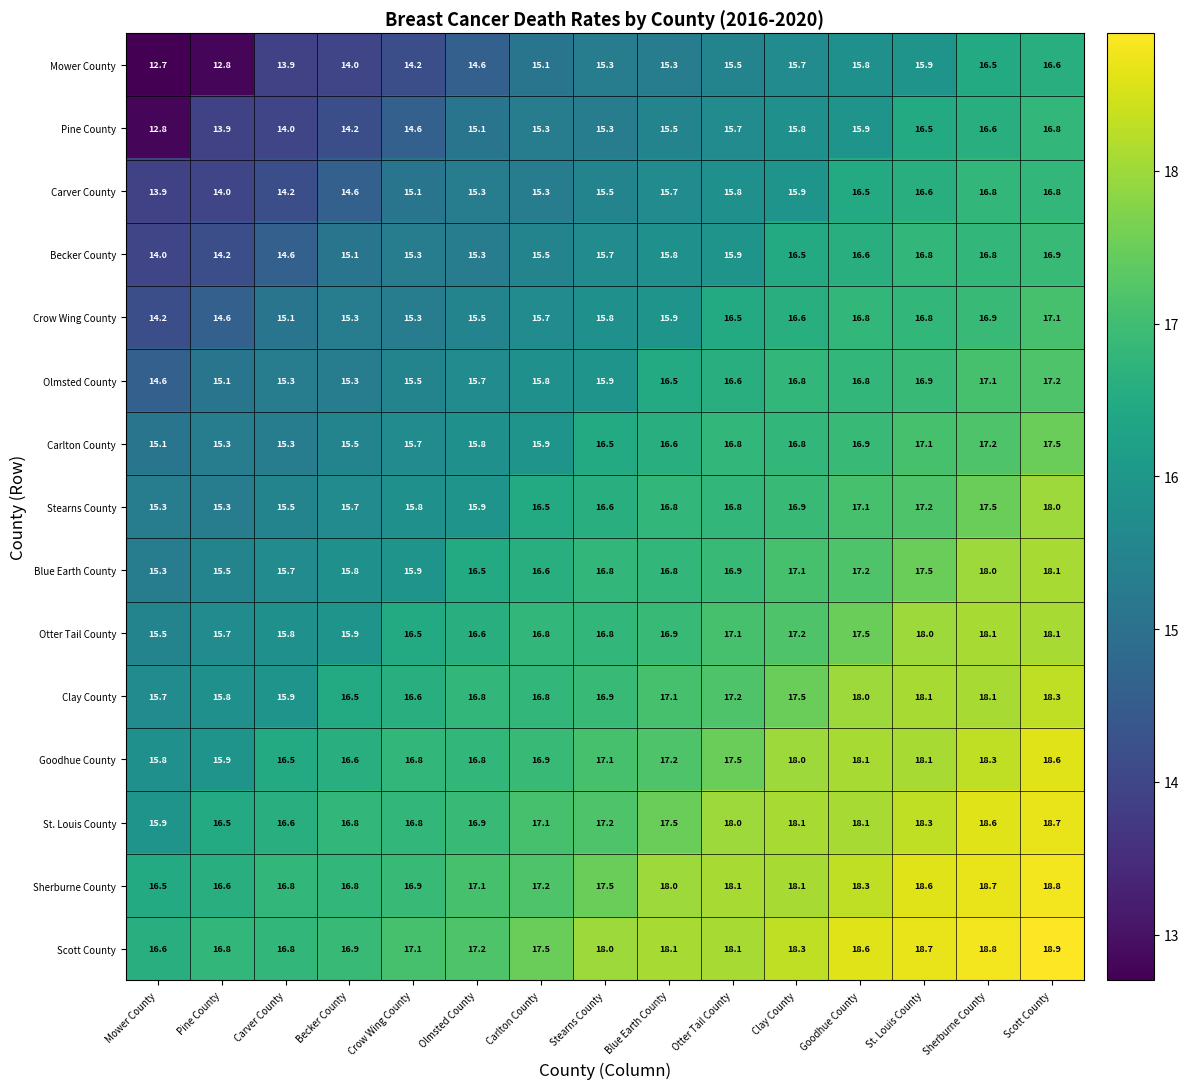

Which series has the largest range (max minus min)?

Pine County